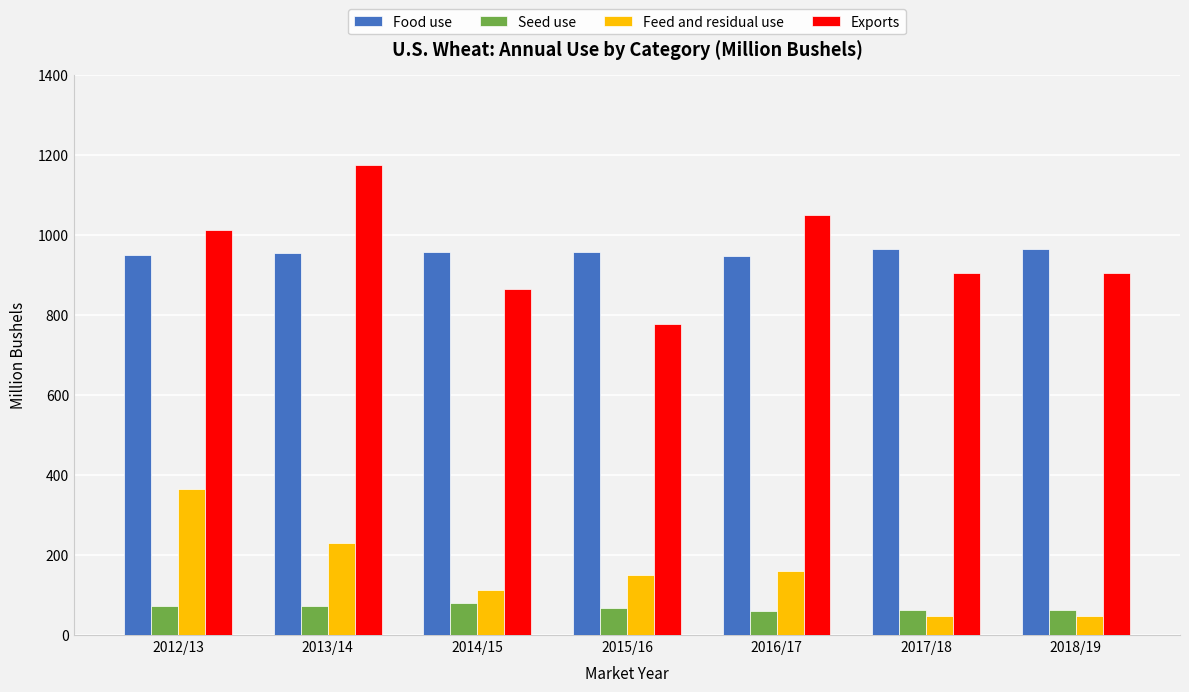

What is the maximum value for Food use?

964.2